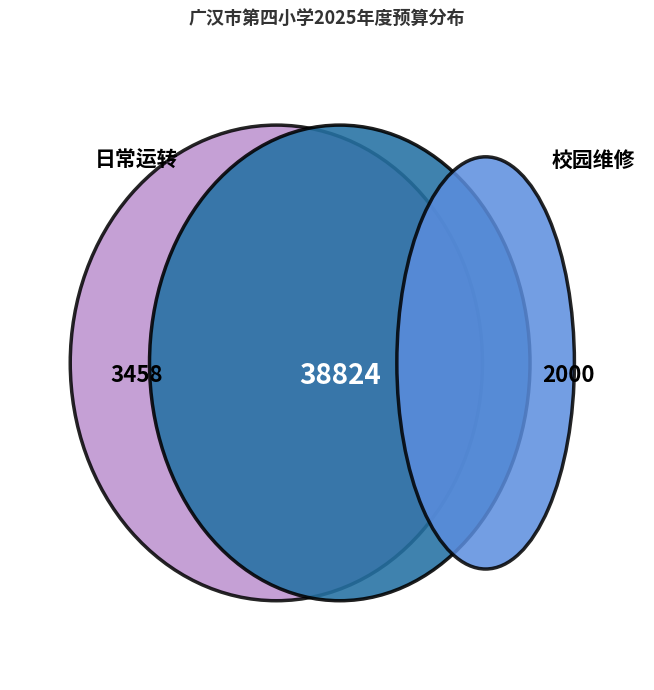

Does any single category account for the majority?

Yes